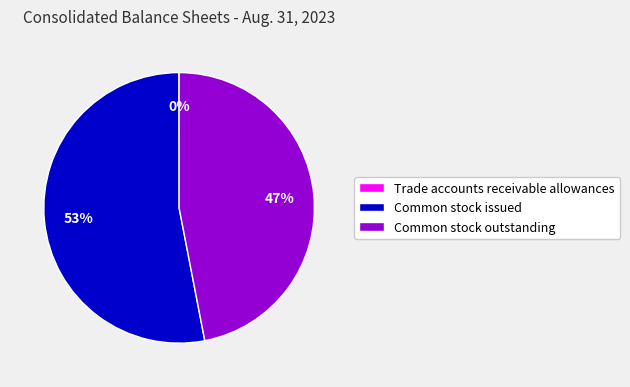

The Common stock outstanding slice represents 47% of the pie. True or false?

True